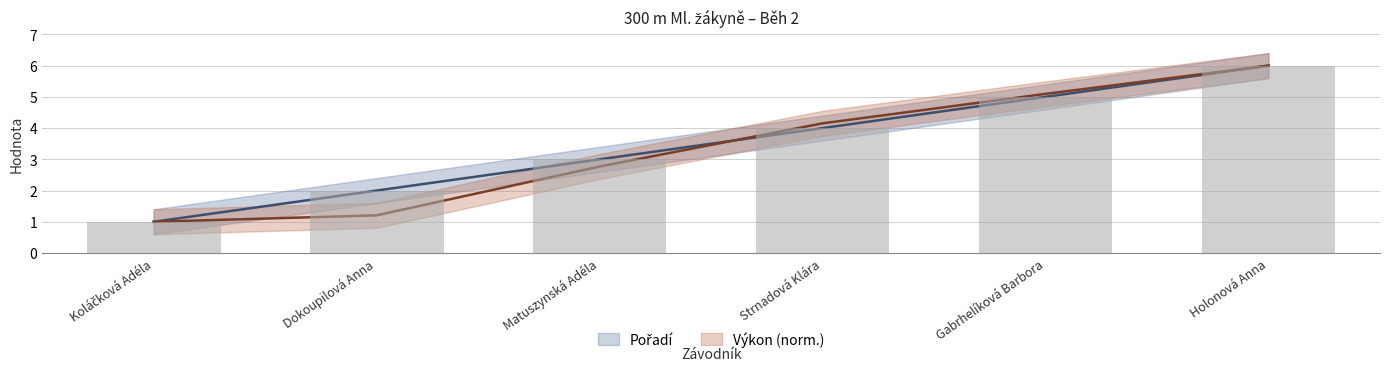

How many data points does each series have?

6